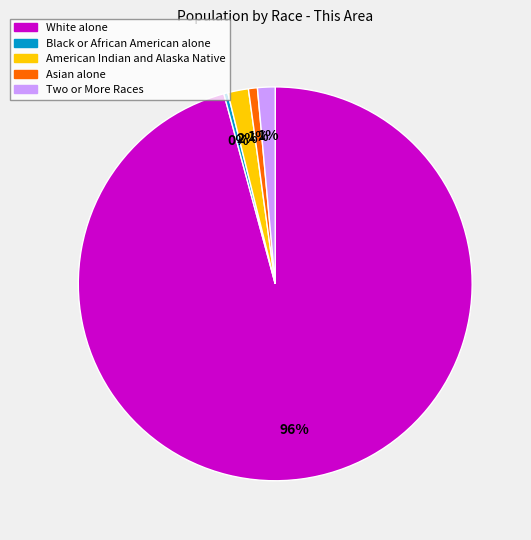

Which category has the biggest portion of the pie?

White alone